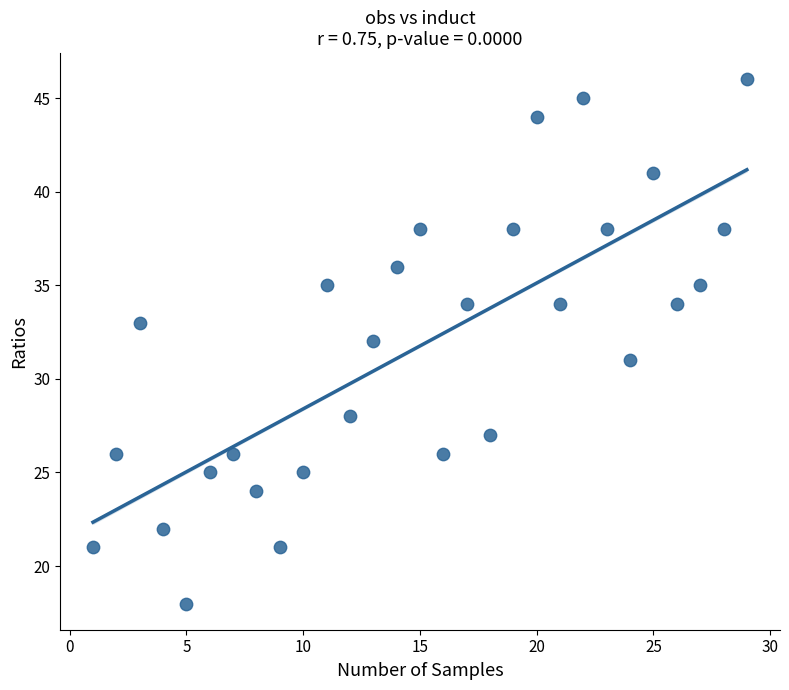

What is the range of X values (max minus min)?

28